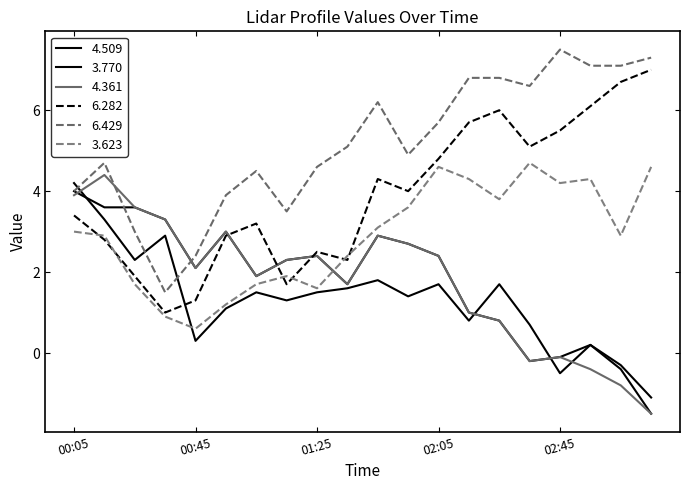

How many distinct data groups are displayed?

6